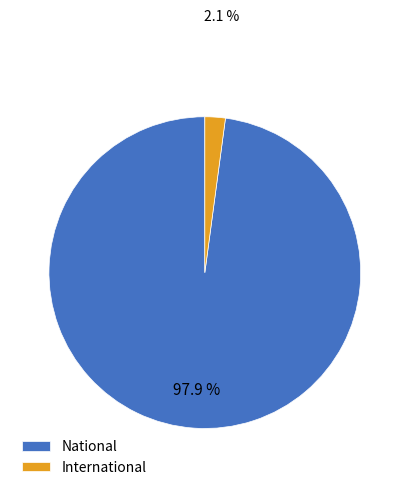

What is the majority slice?

National